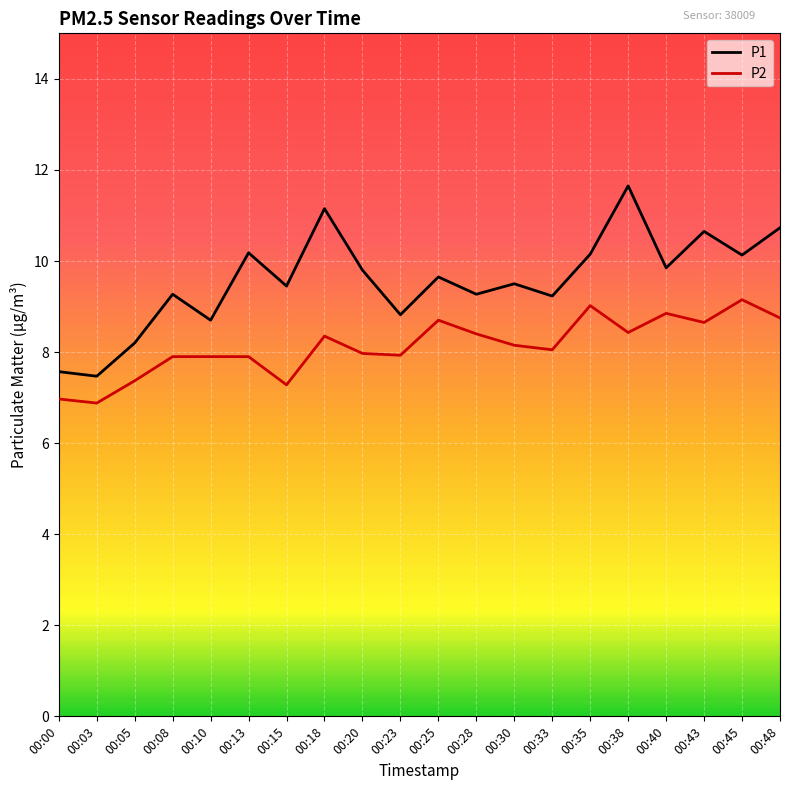

What is the minimum value for P2?

6.9